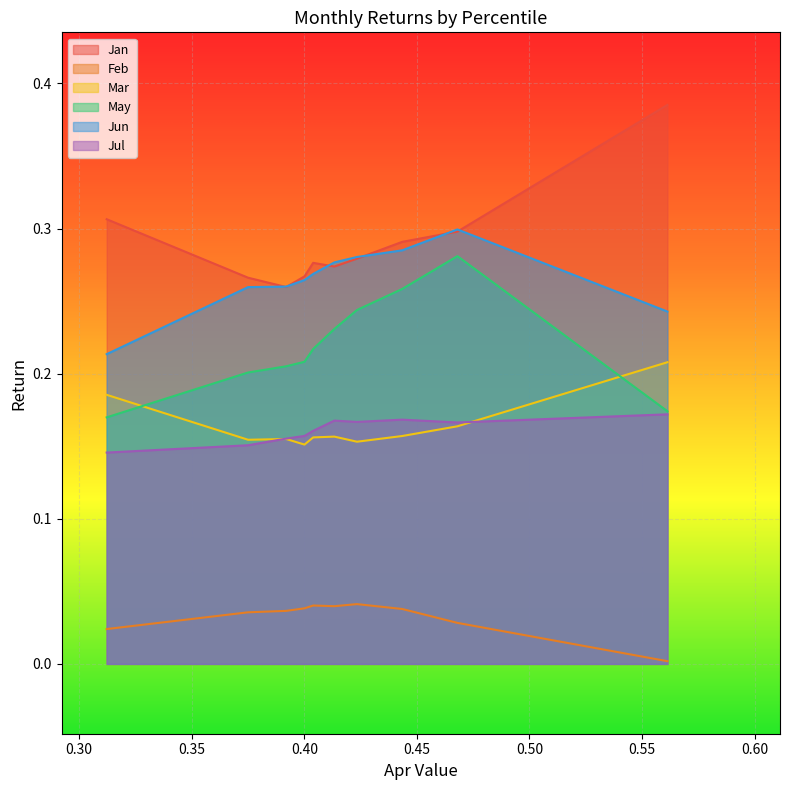

The value of Mar at pct45 is 0.1. True or false?

False